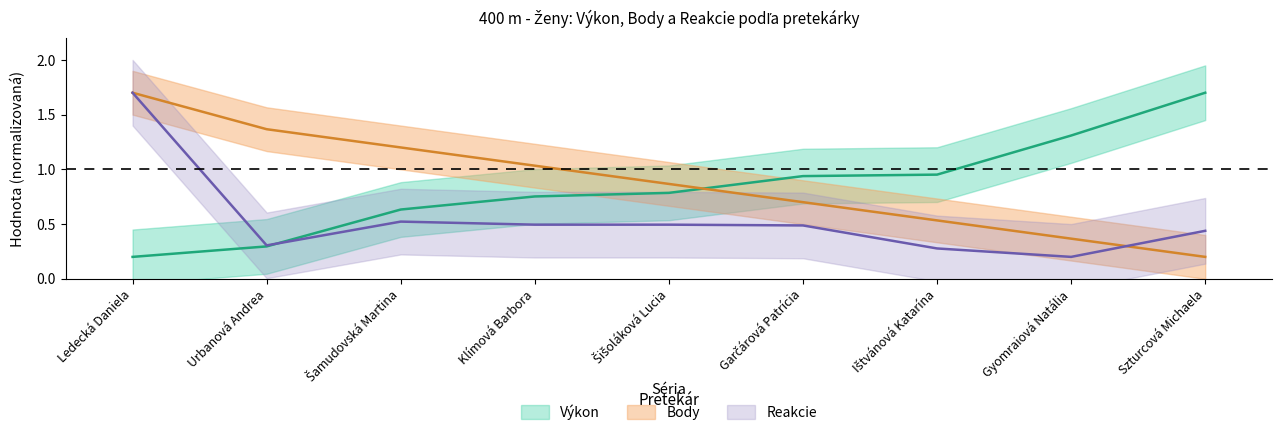

Rank the series at Klímová Barbora from lowest to highest value.

Reakcie, Výkon, Body